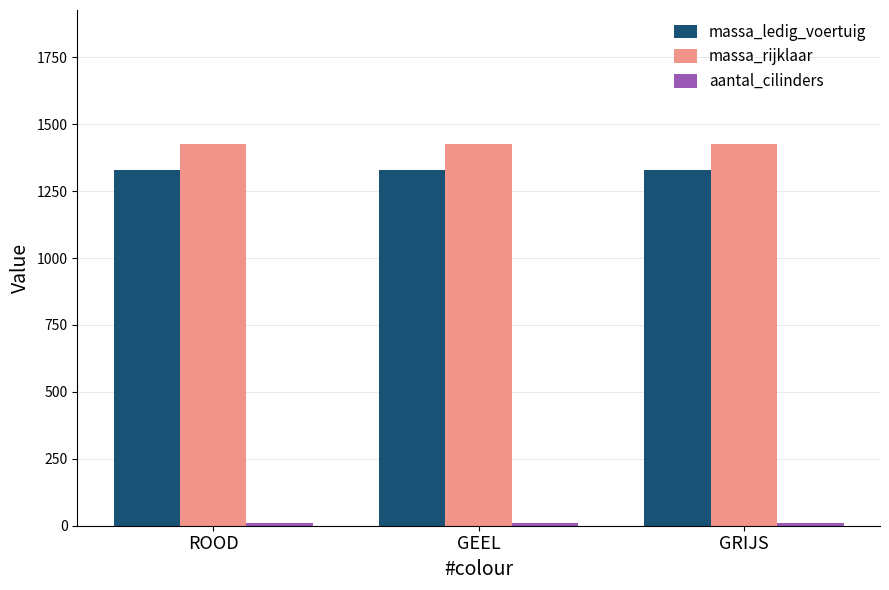

What is the minimum value shown in the chart?

12